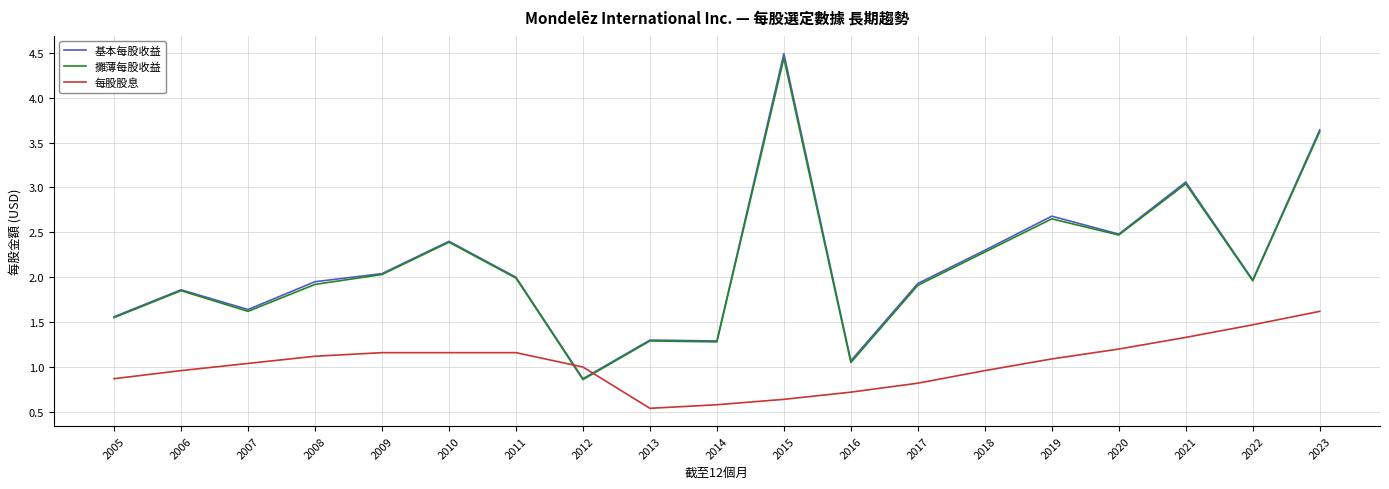

At how many categories does at least one series exceed 3?

3